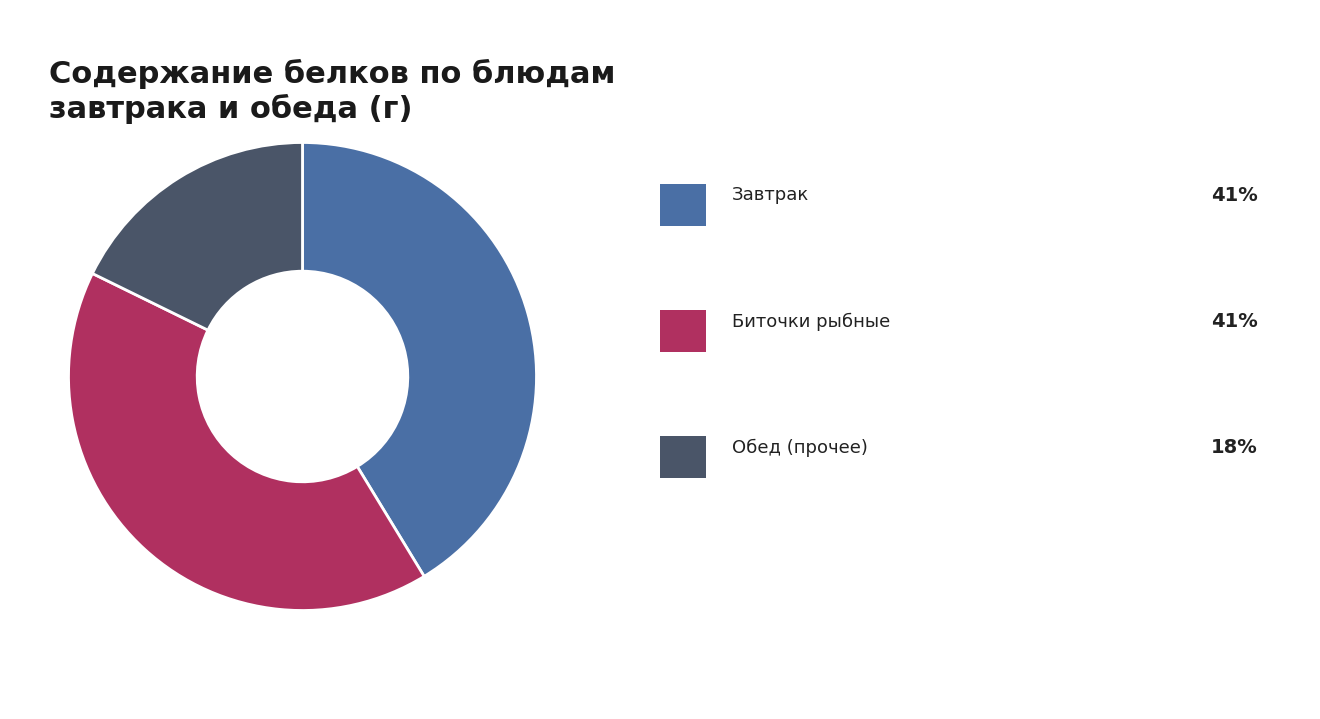

Count the number of slices in the pie.

3